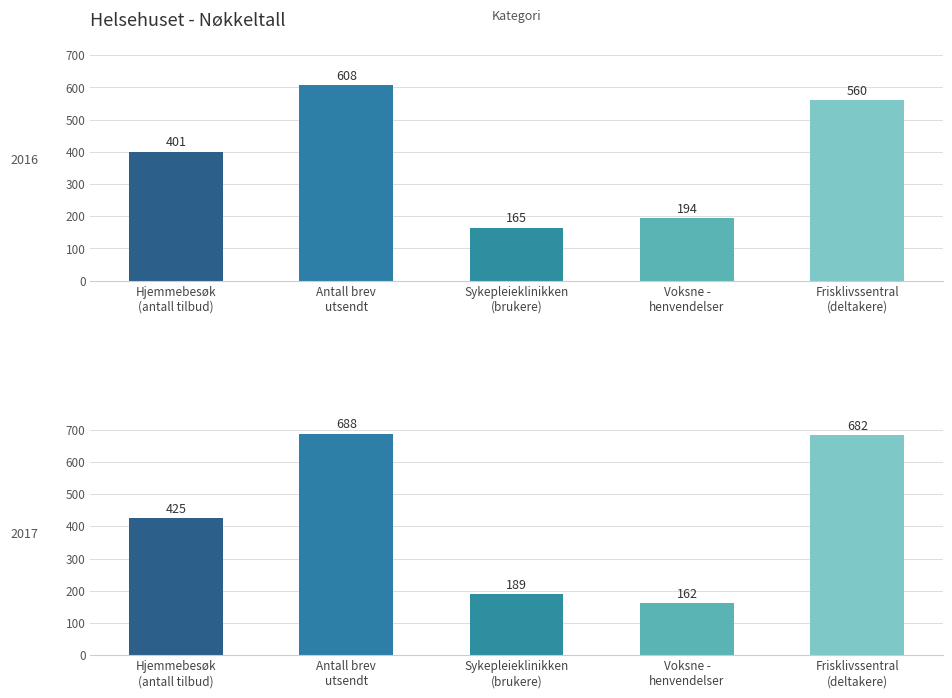

Which series has the largest total across all categories?

2017